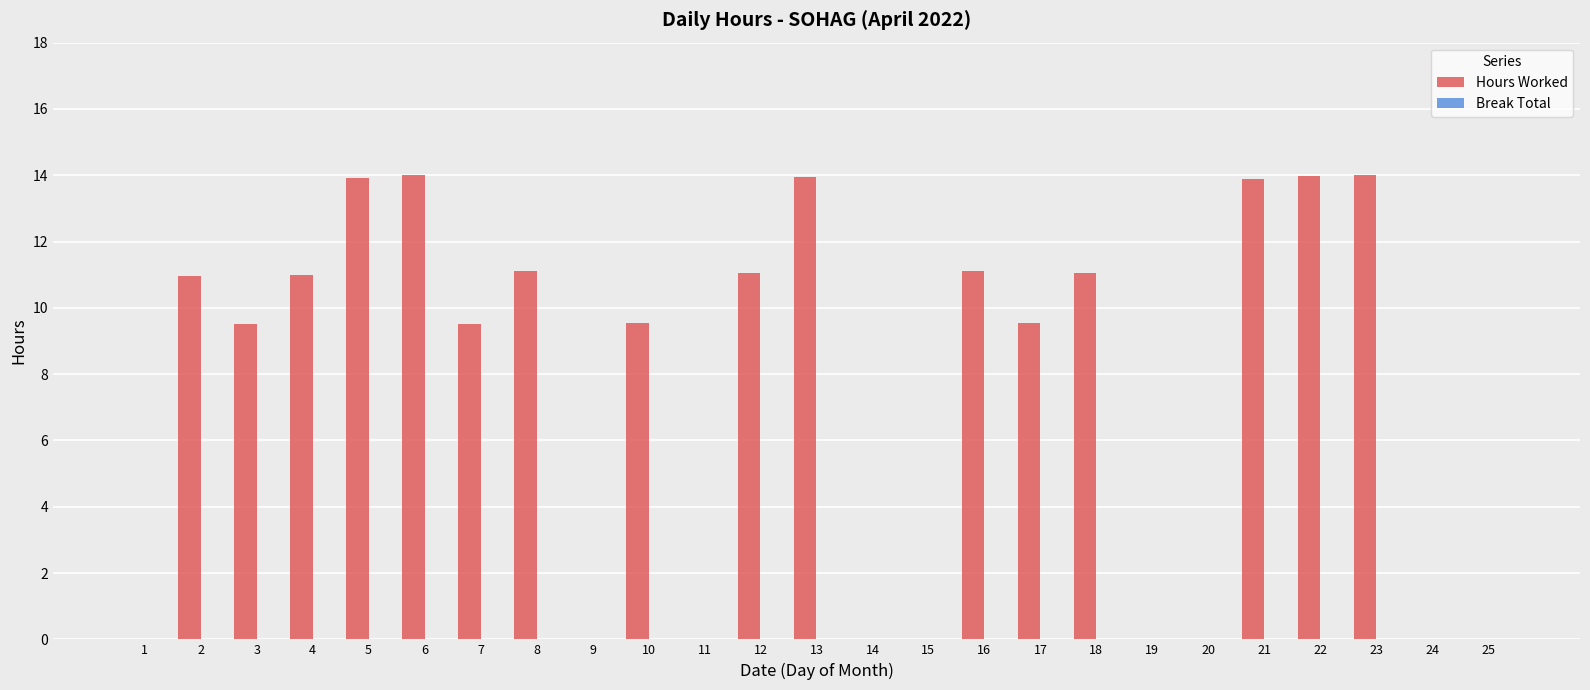

What is the sum of the values at 19 and 5?

13.9